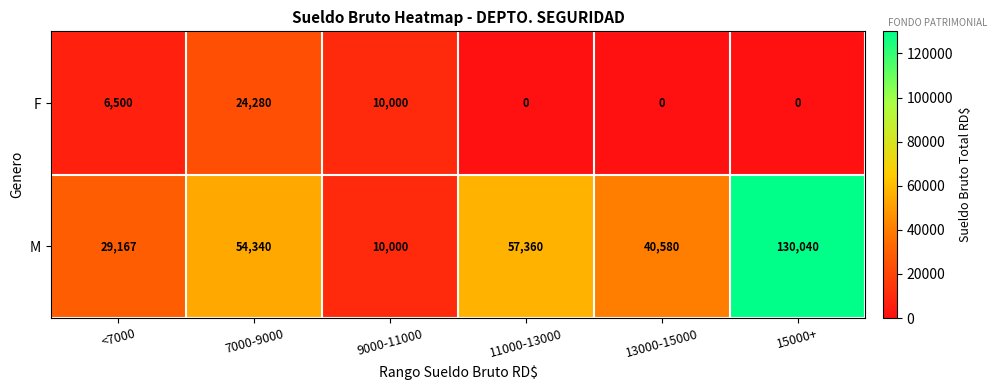

Which series has the largest range (max minus min)?

M